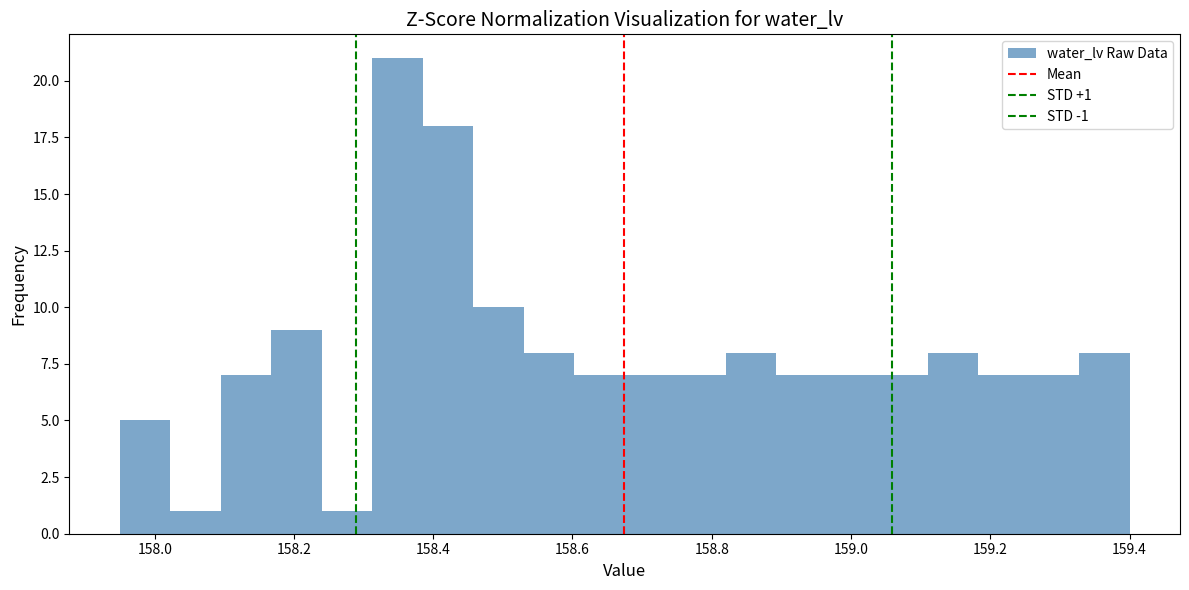

Around what value on the x-axis is the tallest bar? Give the approximate position of its centre, as read against the axis.

158.34